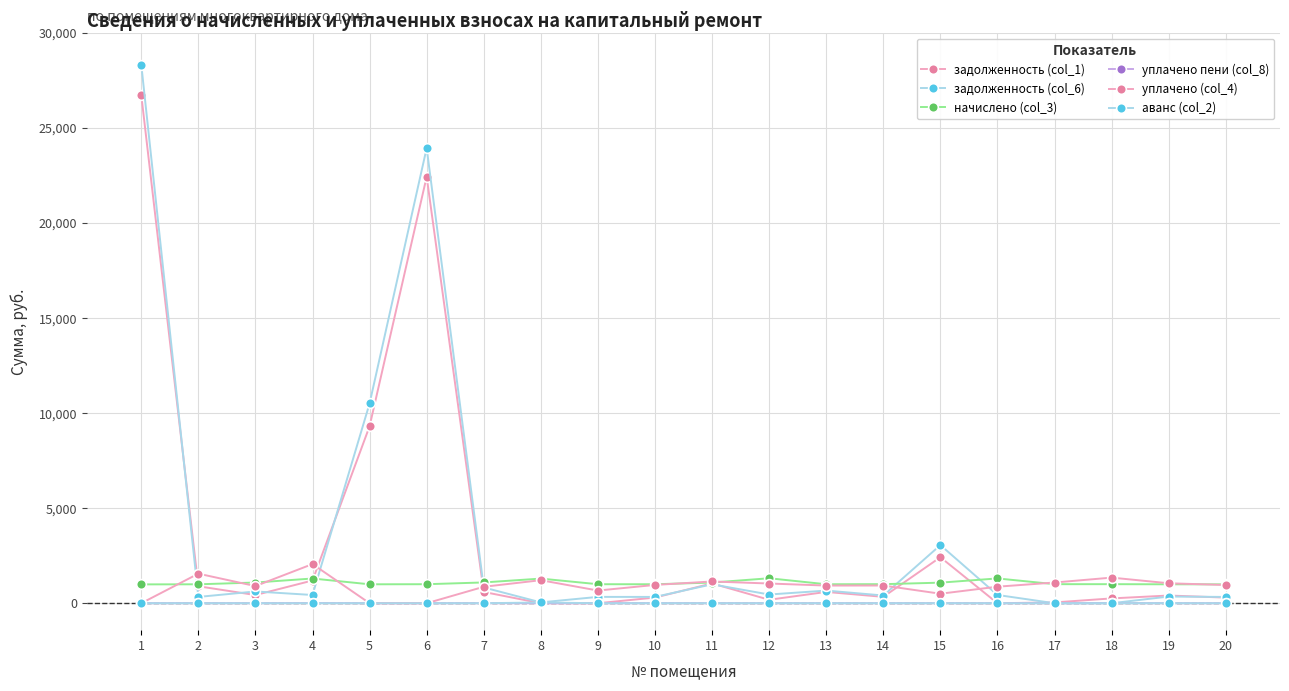

How many lines are shown in the chart?

6